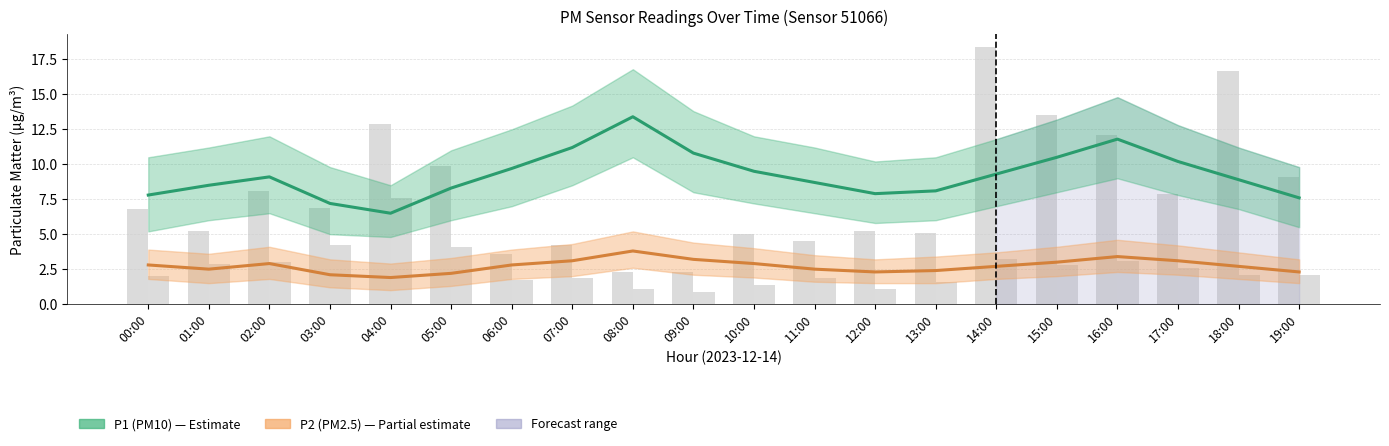

At how many categories does at least one series exceed 3?

20